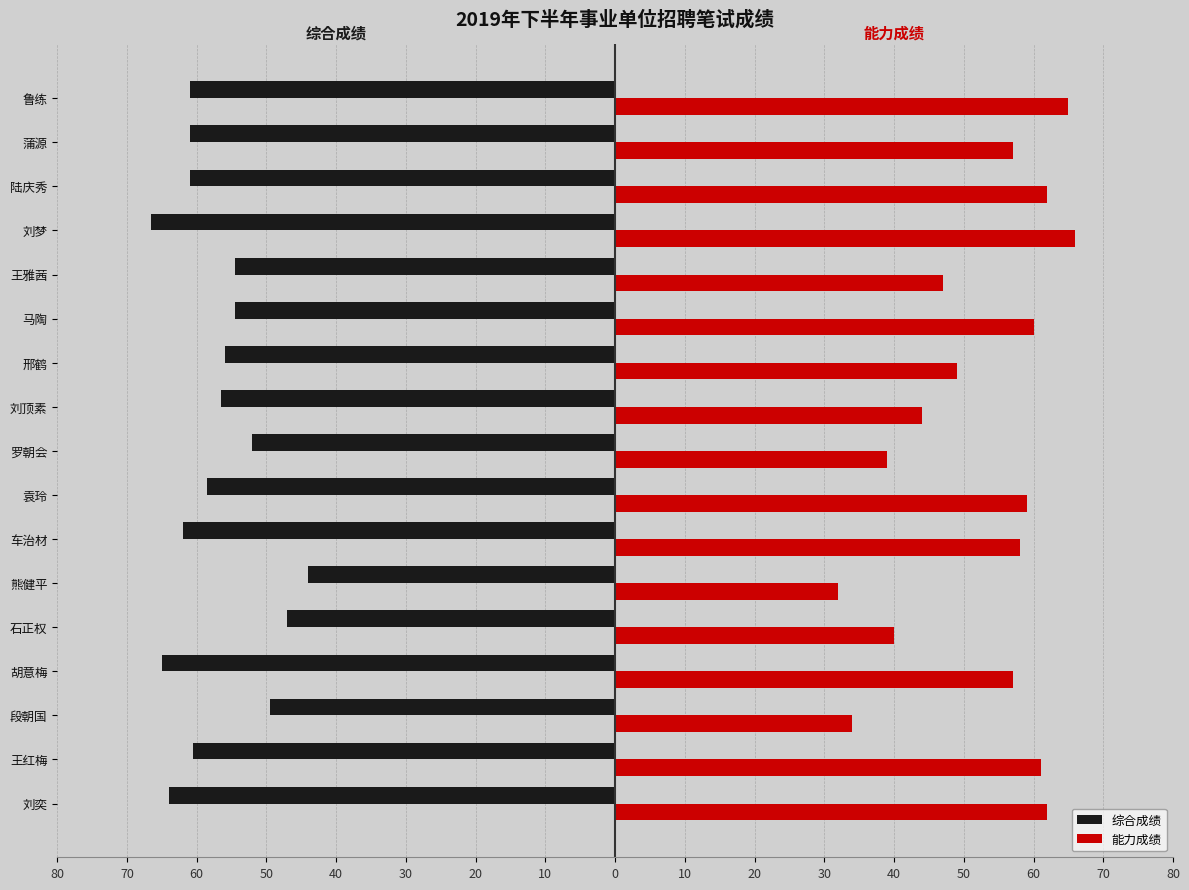

What are all the series names shown in the legend?

综合成绩, 能力成绩